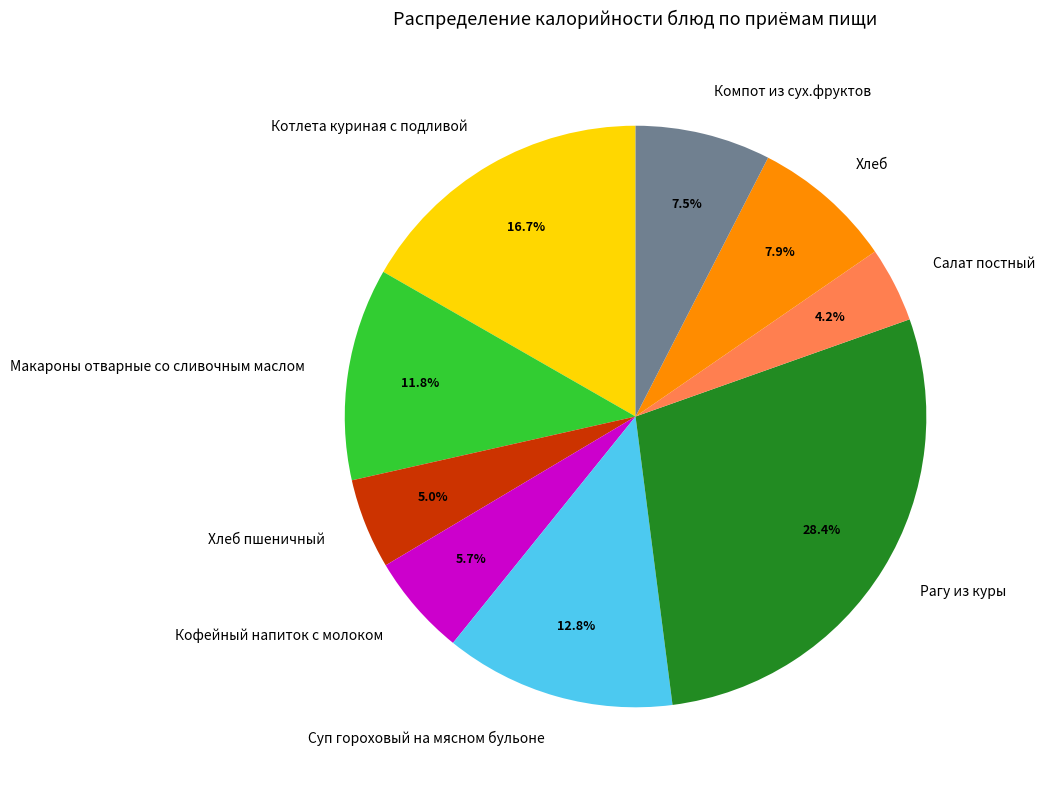

Between Суп гороховый на мясном бульоне and Хлеб, which is larger?

Суп гороховый на мясном бульоне